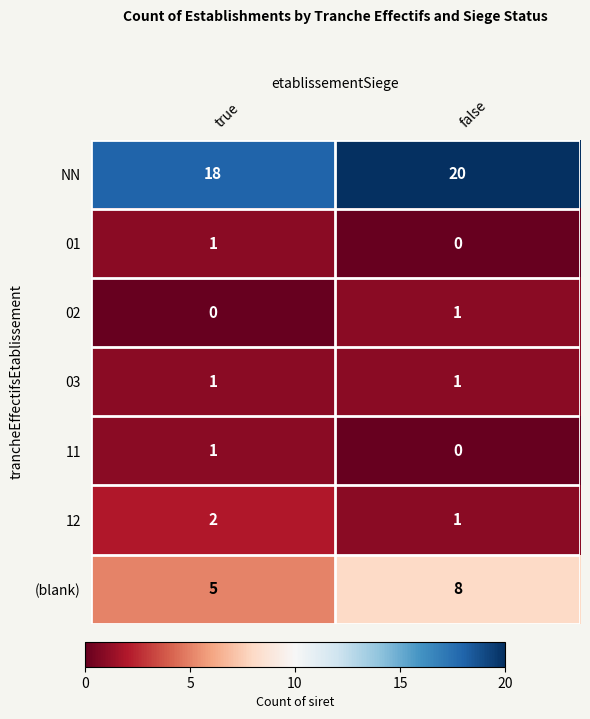

Which series has the widest spread of values?

(blank)